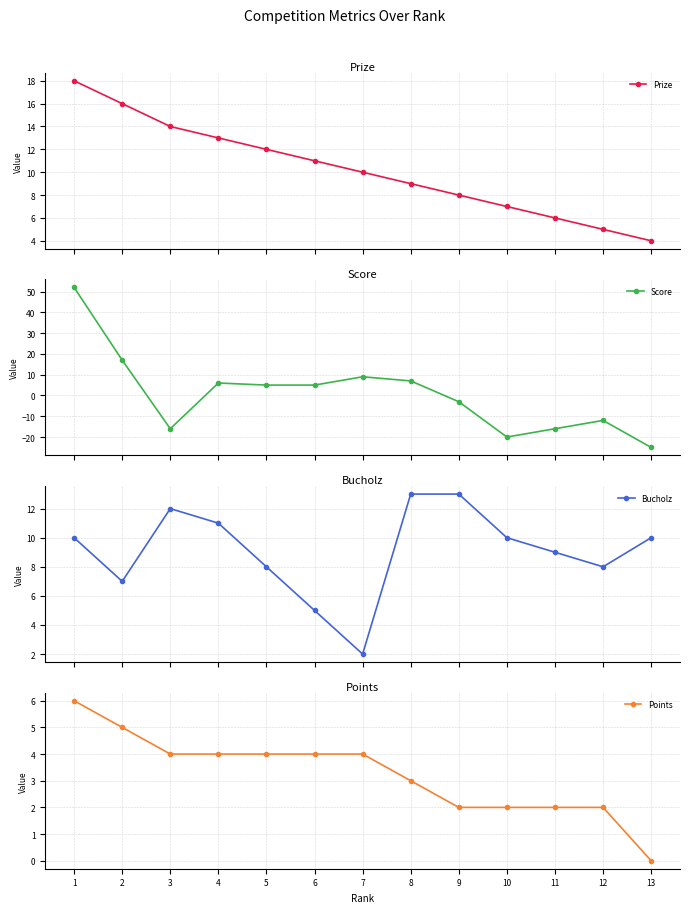

Which series has the widest spread of values?

Score